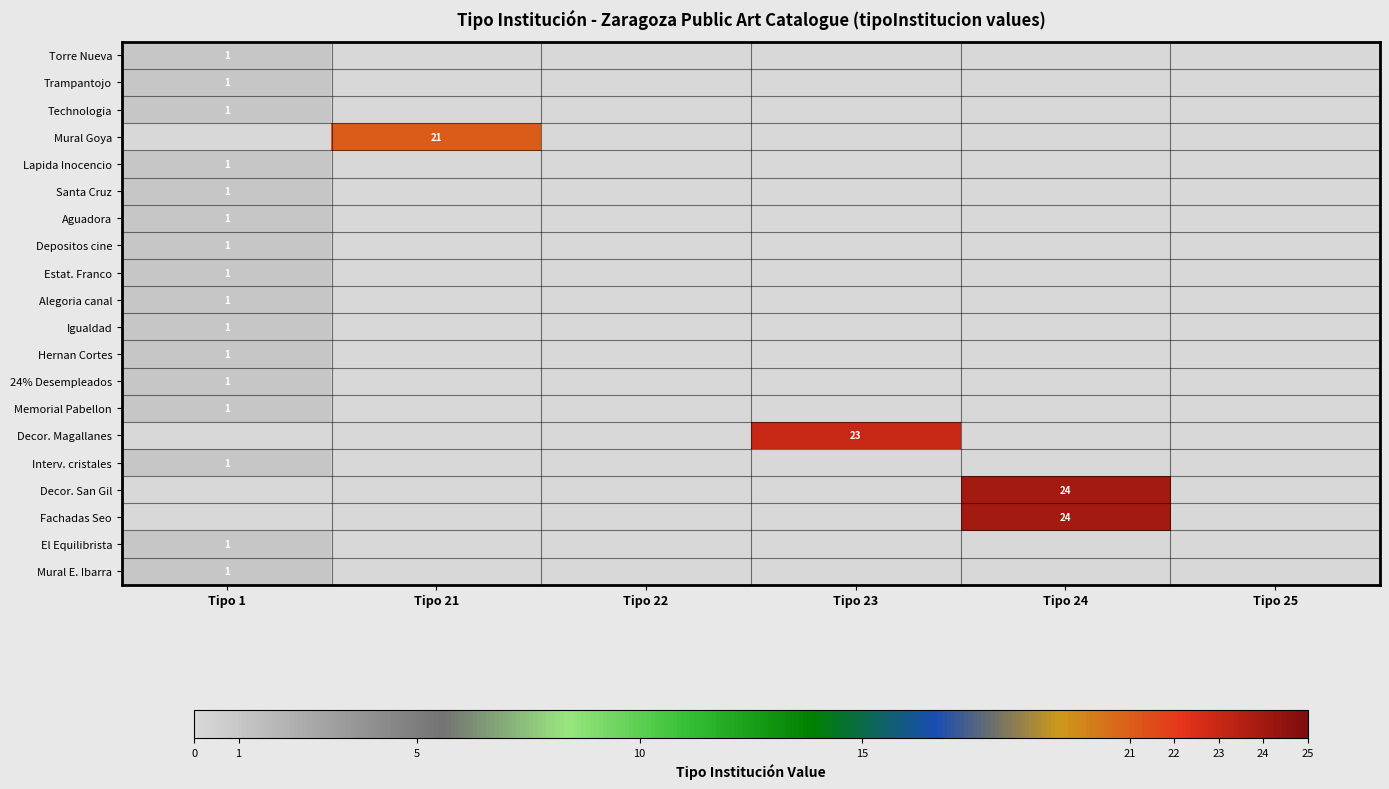

How many 24% Desempleados values are between 0 and 1?

6